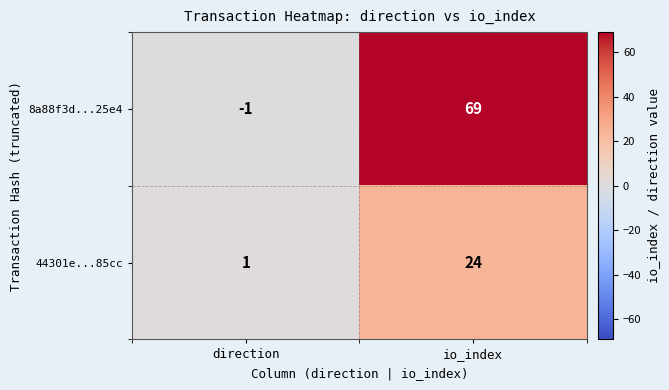

What is the difference between the 44301e...85cc values at io_index and direction?

23